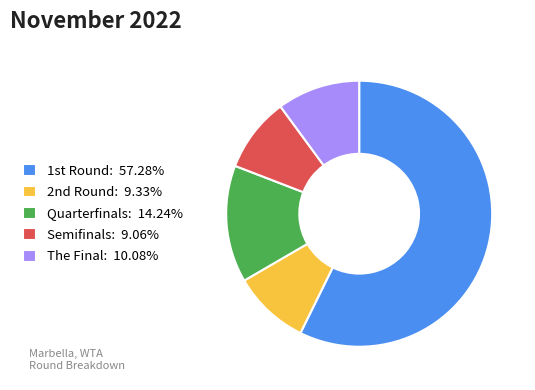

Does any single category account for the majority?

Yes